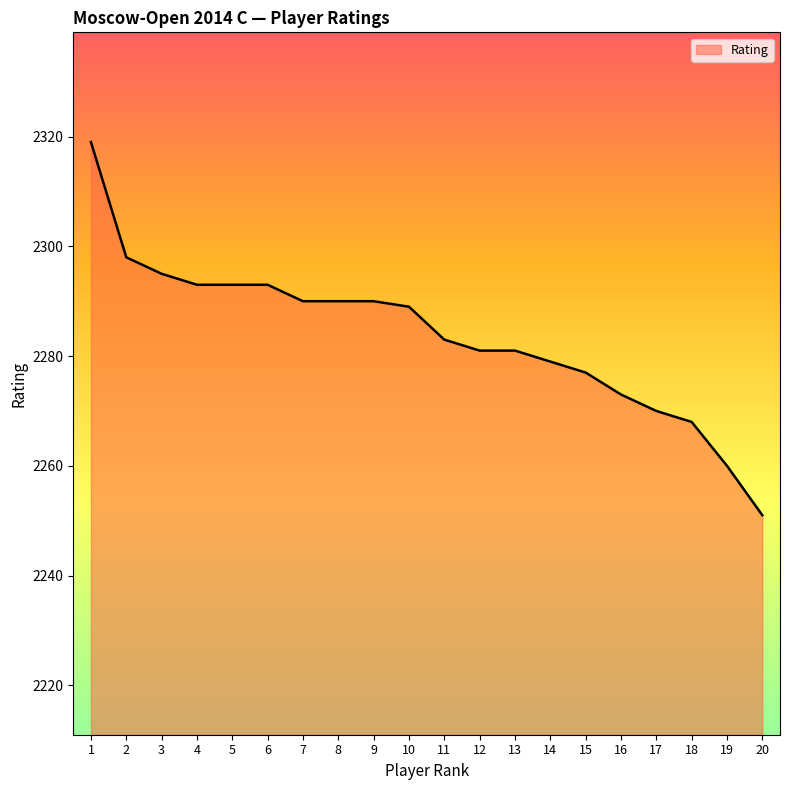

What is the change in value from 4 to 8?

-3